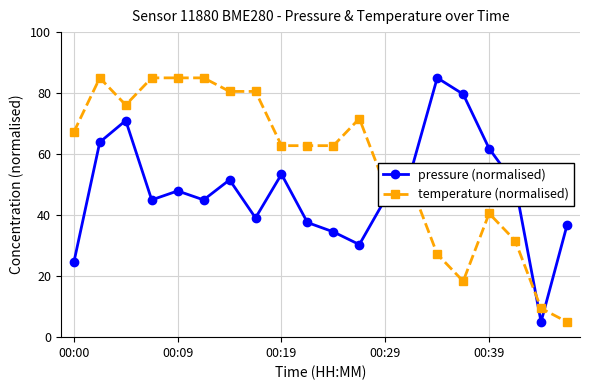

What is the difference between the second highest and second lowest values in the temperature (normalised) series?

75.6